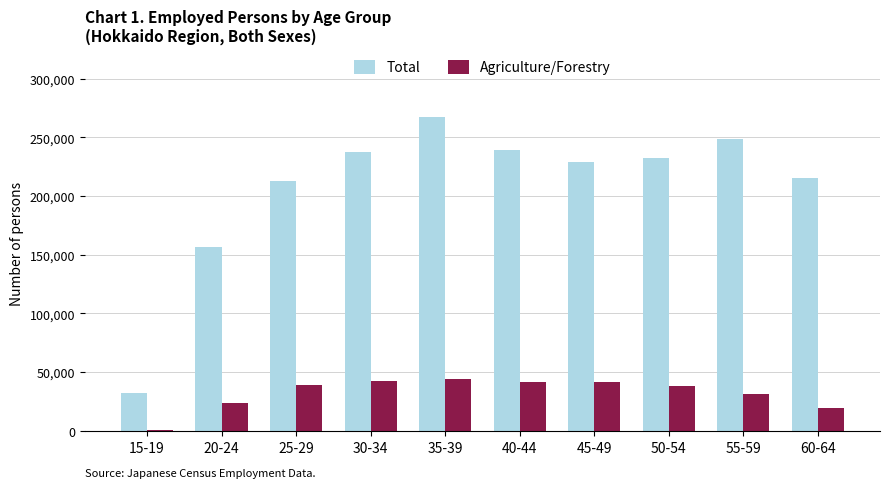

What is the difference between the maximum and minimum values in the Total series?

235042